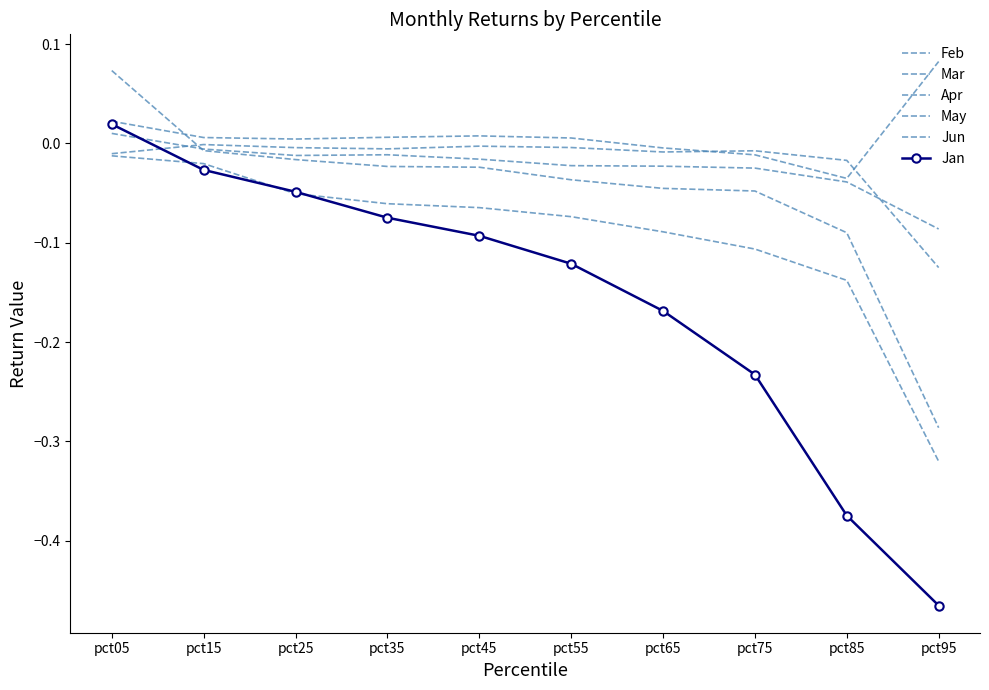

What is the difference between the maximum and minimum values in the May series?

0.3